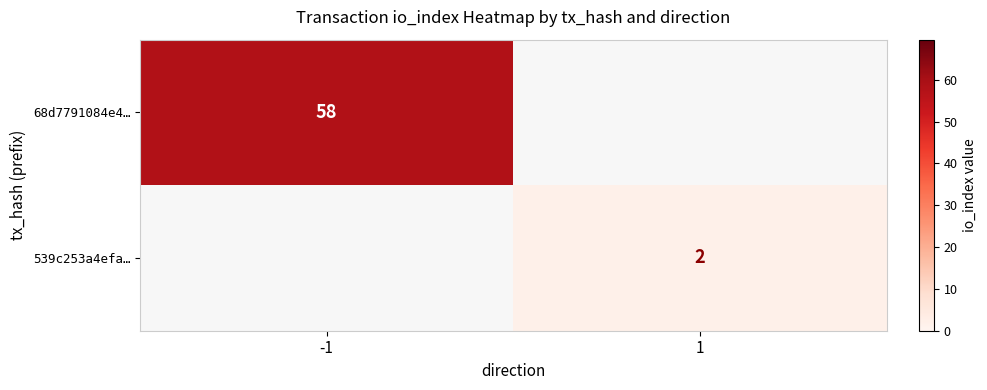

Is it true that 539c253a4efa… equals 3 at 1?

False